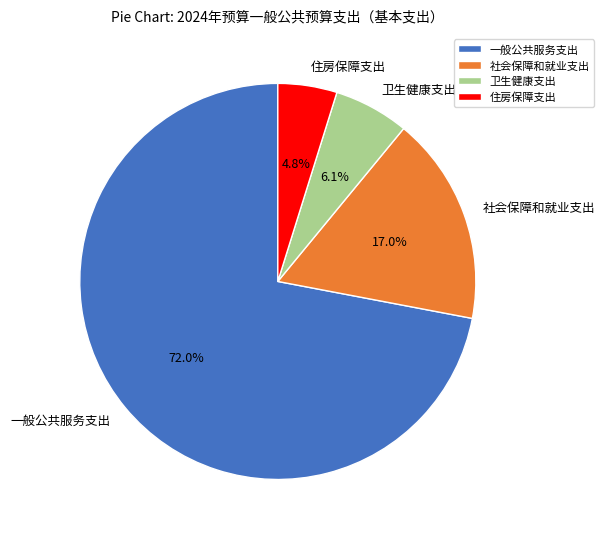

Which slice is the largest?

一般公共服务支出